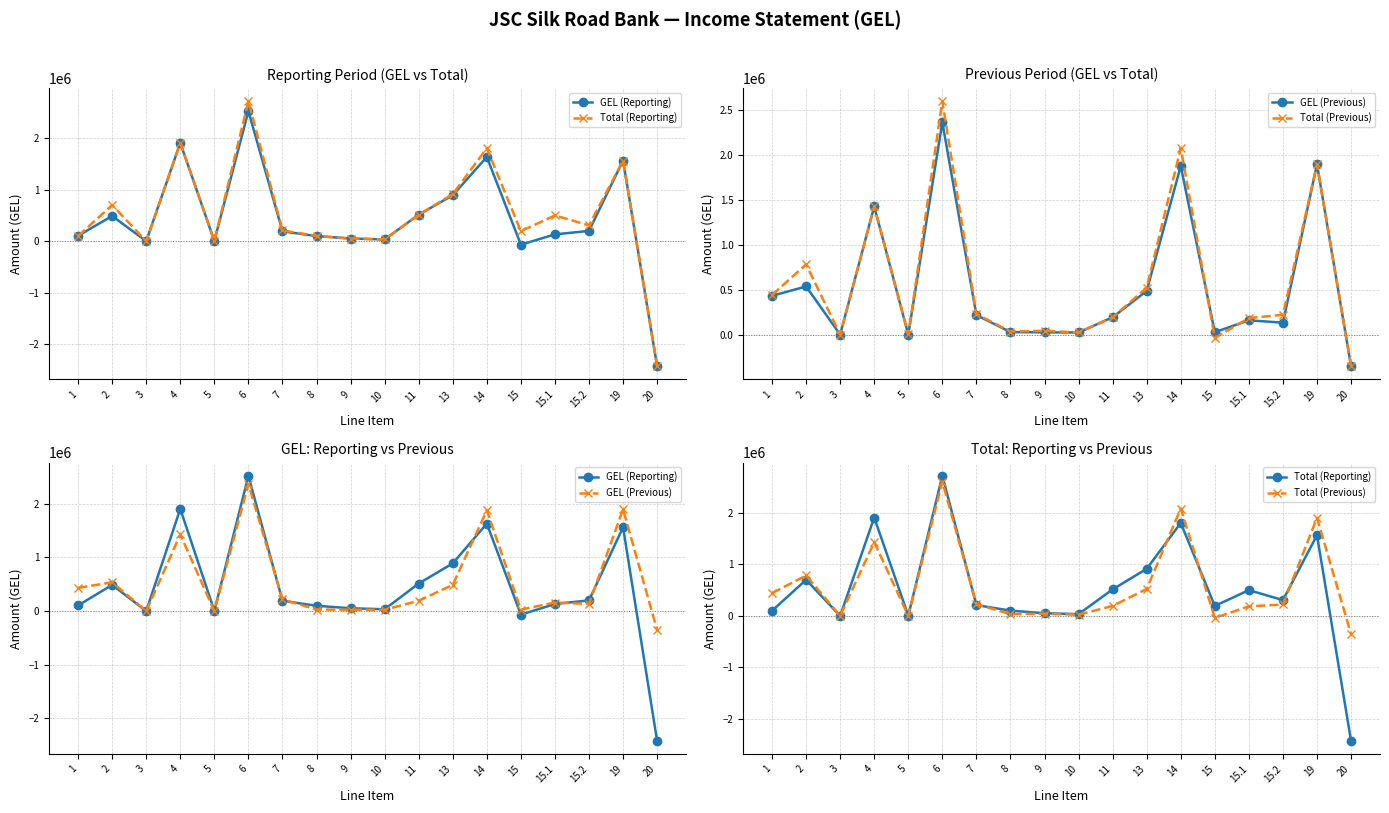

What is the label of the 2nd point from the right?

19